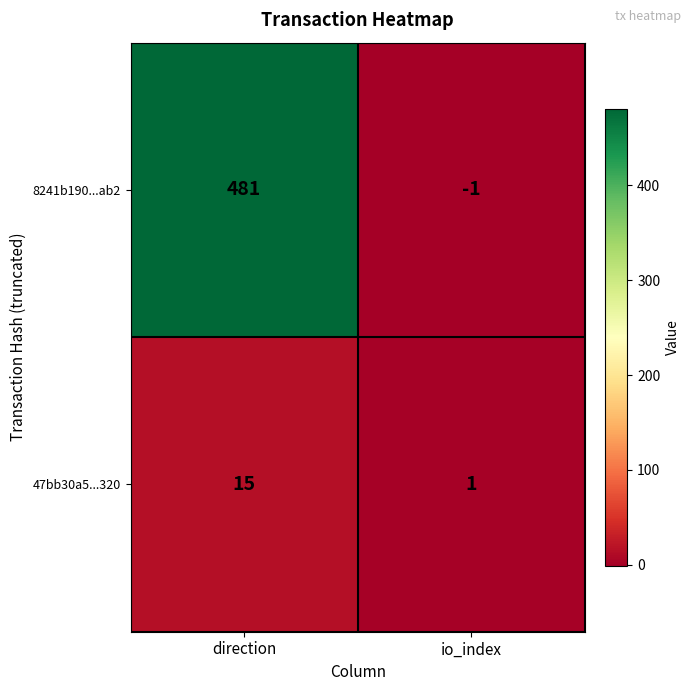

Reading left to right, extract all data points from this chart.

8241b190...ab2: direction=481	io_index=-1
47bb30a5...320: direction=15	io_index=1